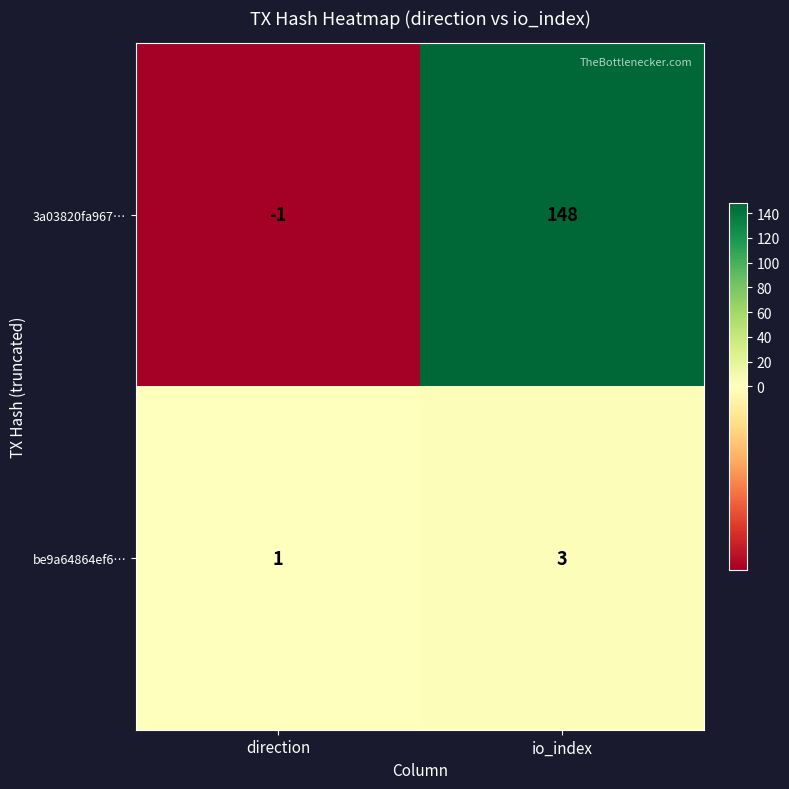

At how many categories does at least one series exceed 126?

1